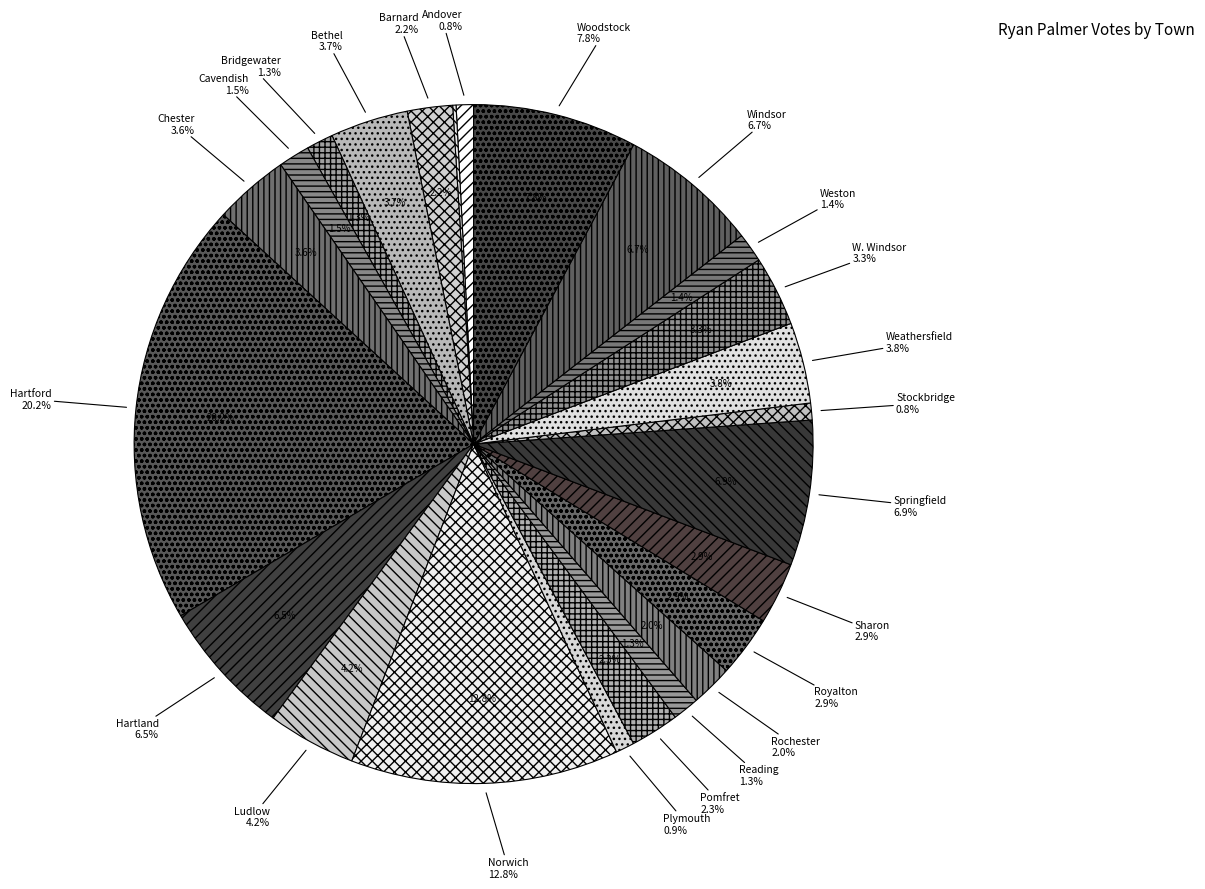

What is the change in value from Rochester to Stockbridge?

-52